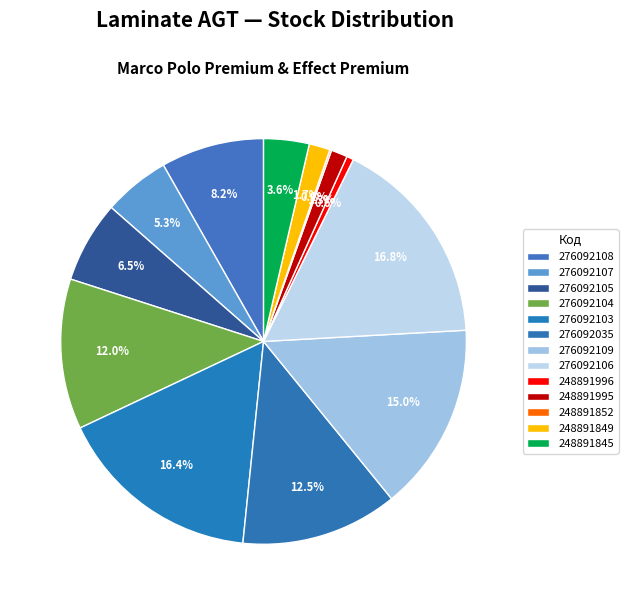

To the nearest percent, what is the difference between the 276092105 and 276092106 slice percentages?

10%